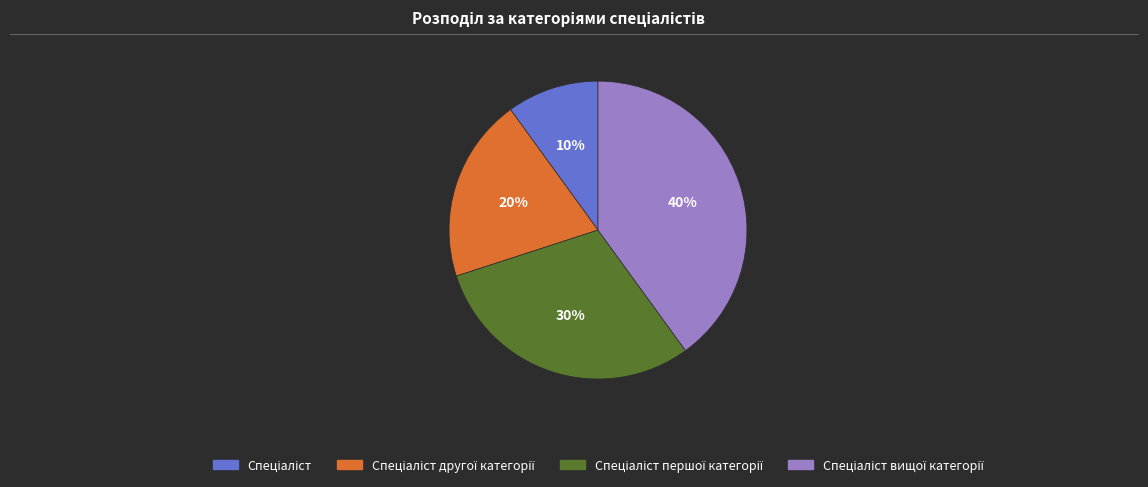

To the nearest percent, what is the average slice percentage?

25%